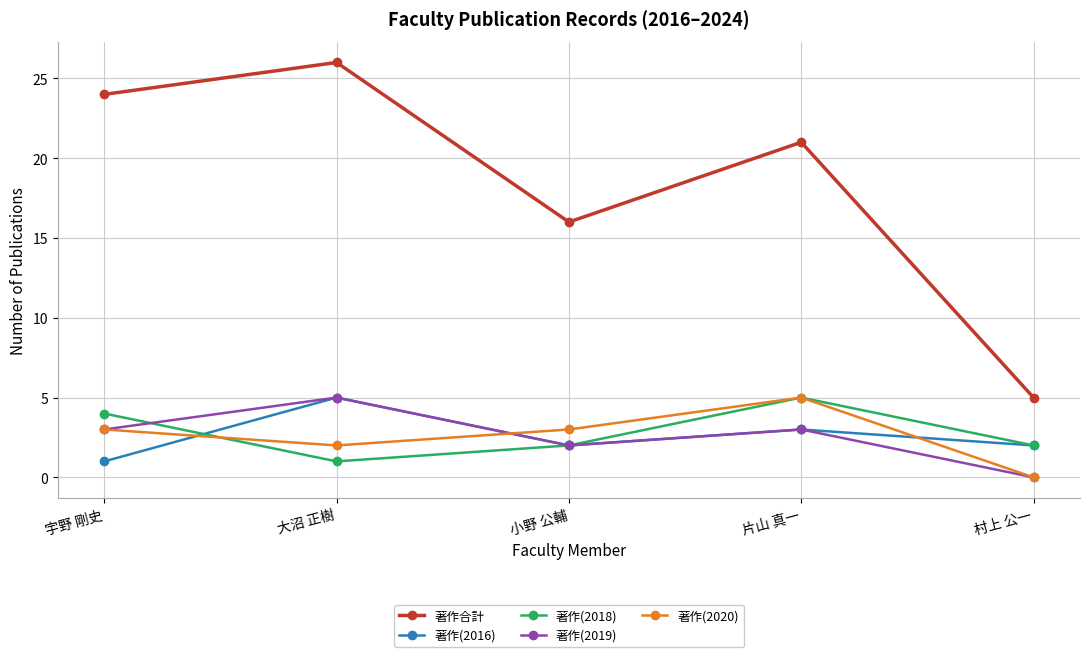

True or false: 著作(2018) has a value of 7 at 宇野 剛史.

False